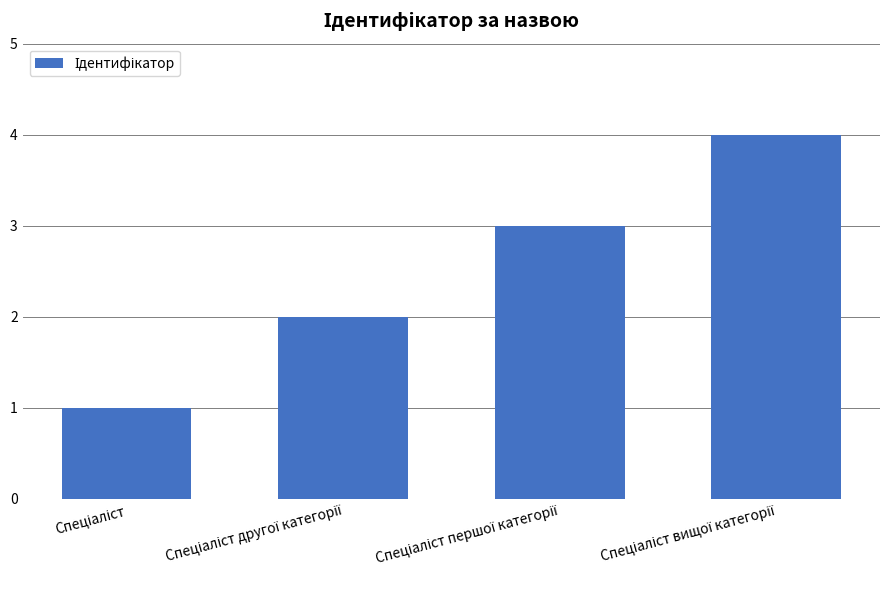

How many data points are less than 3?

2